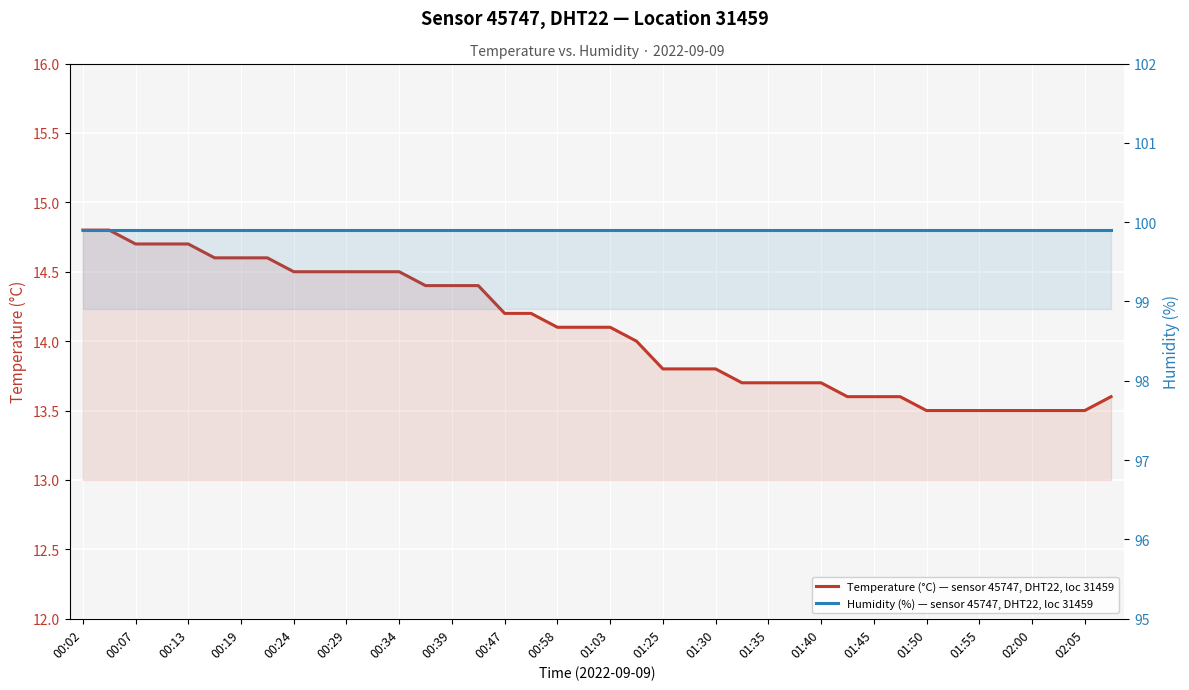

True or false: Humidity (%) — sensor 45747, DHT22, loc 31459 and Temperature (°C) — sensor 45747, DHT22, loc 31459 intersect in this chart.

False